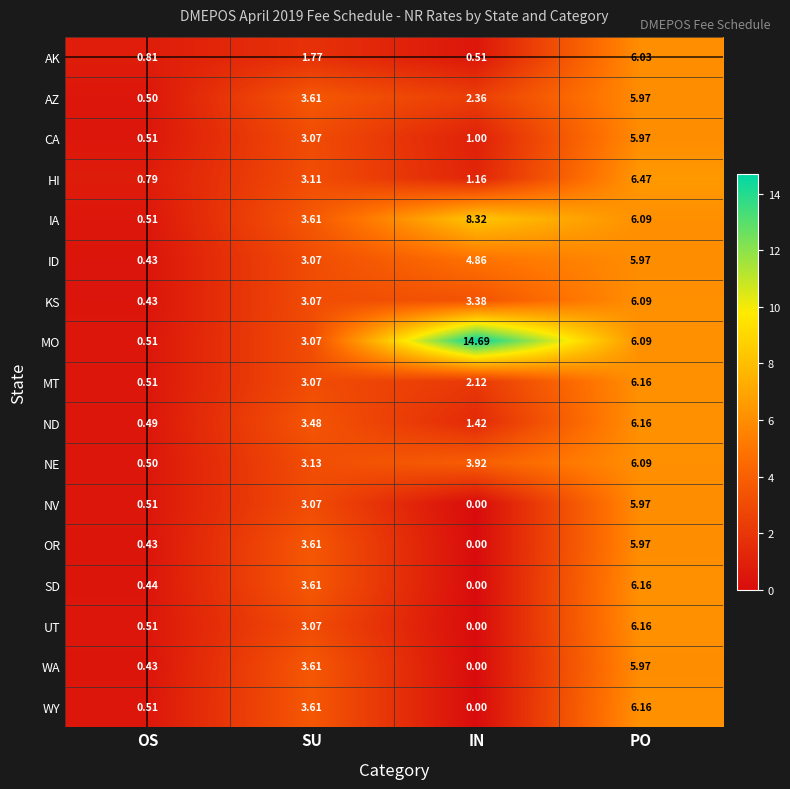

At which label does NE first exceed 3?

SU